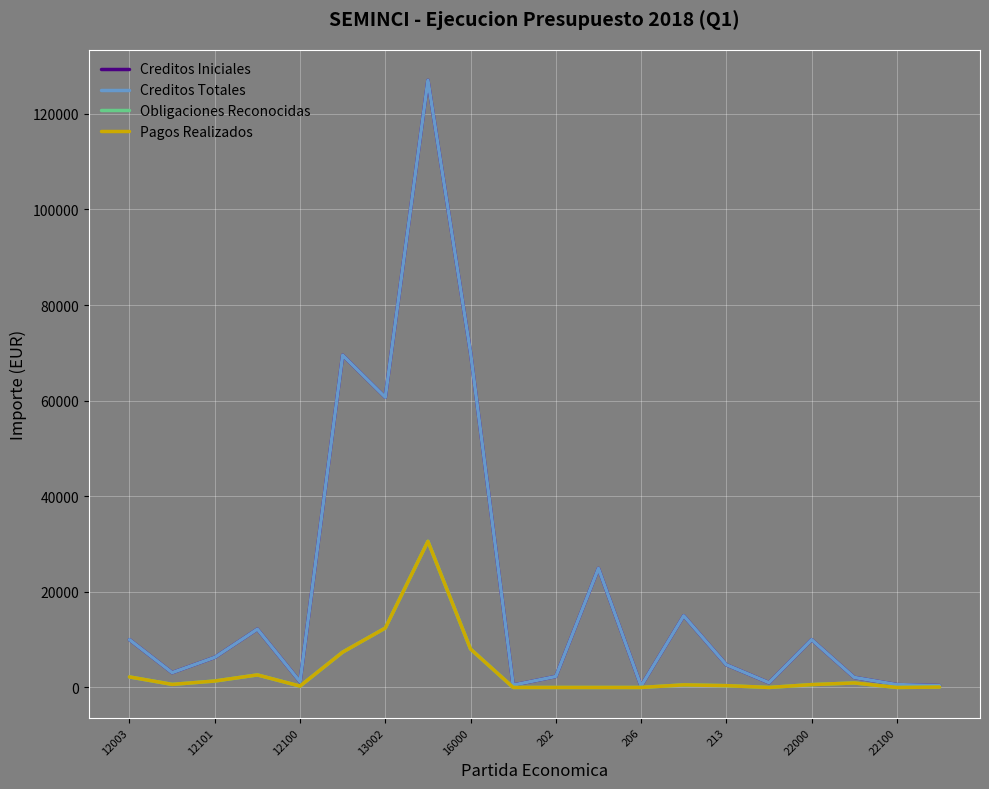

Is this an area chart (filled region under the line)?

No